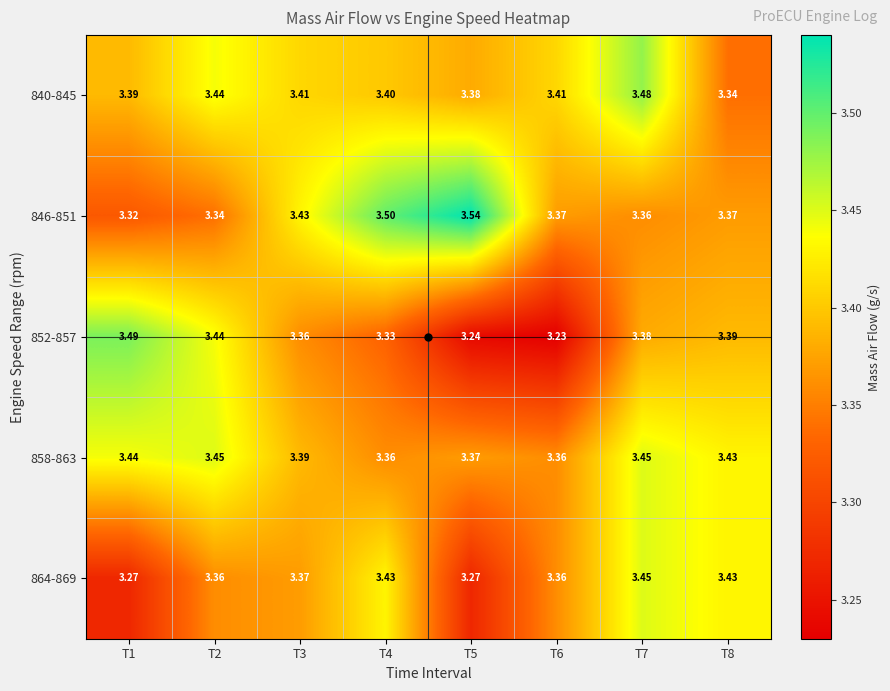

Is the value of 852-857 at T1 greater than the value of 840-845 at T4?

Yes